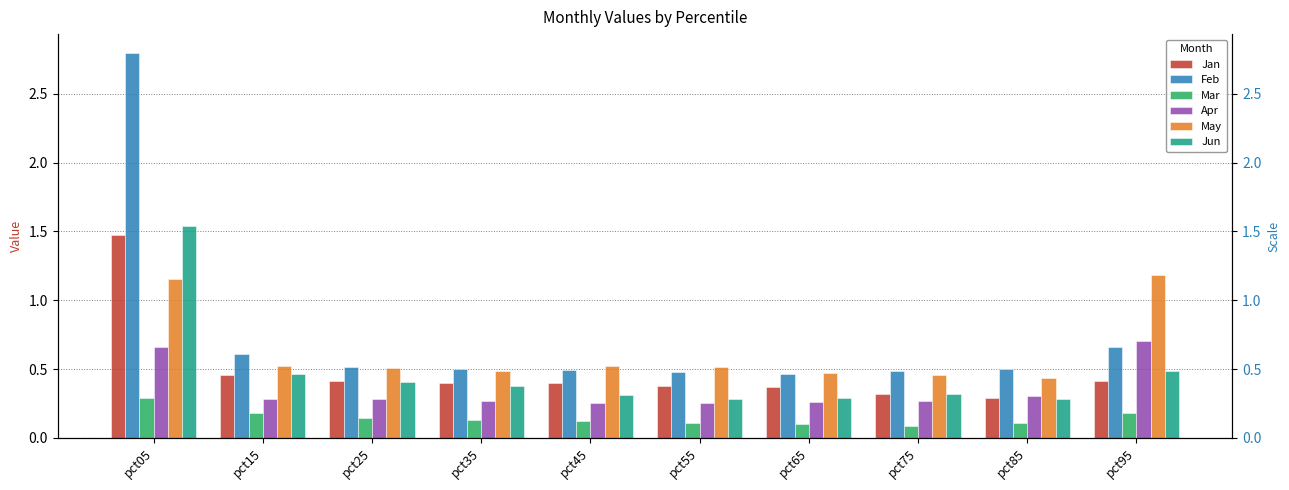

What is the value of the Jun bar at the 1st from the left?

1.5